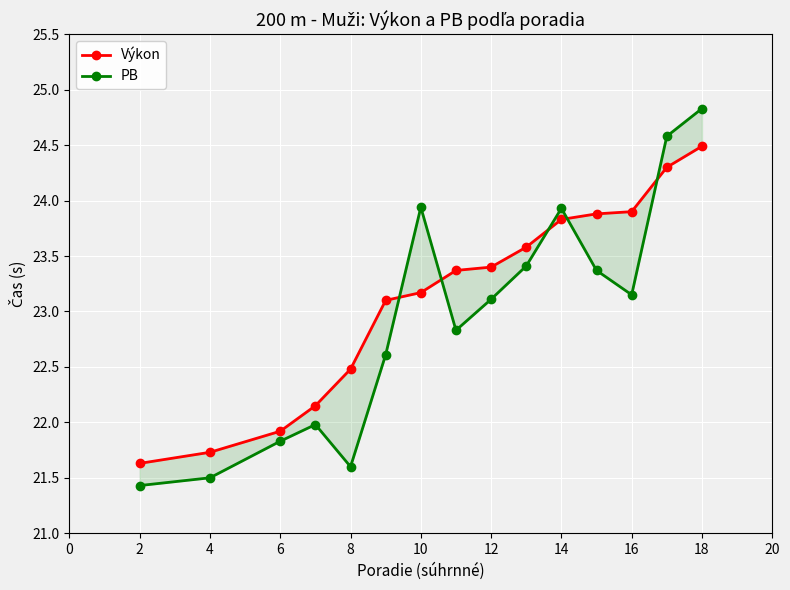

The PB series shows 38.3 at 2. True or false?

False